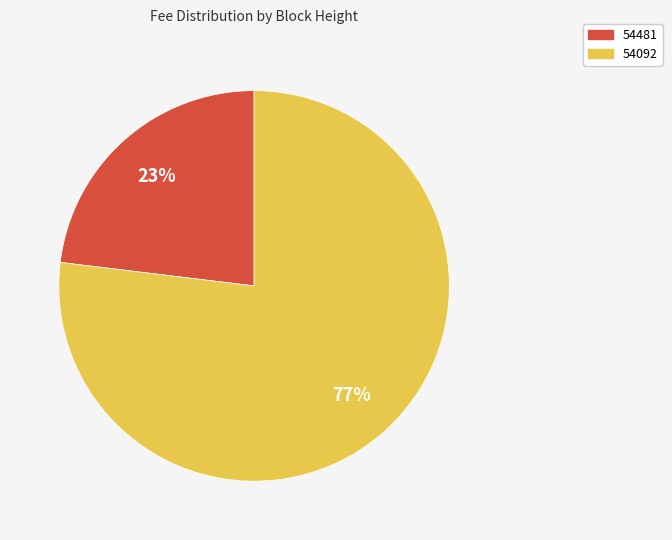

Which category has the smallest portion of the pie?

54481